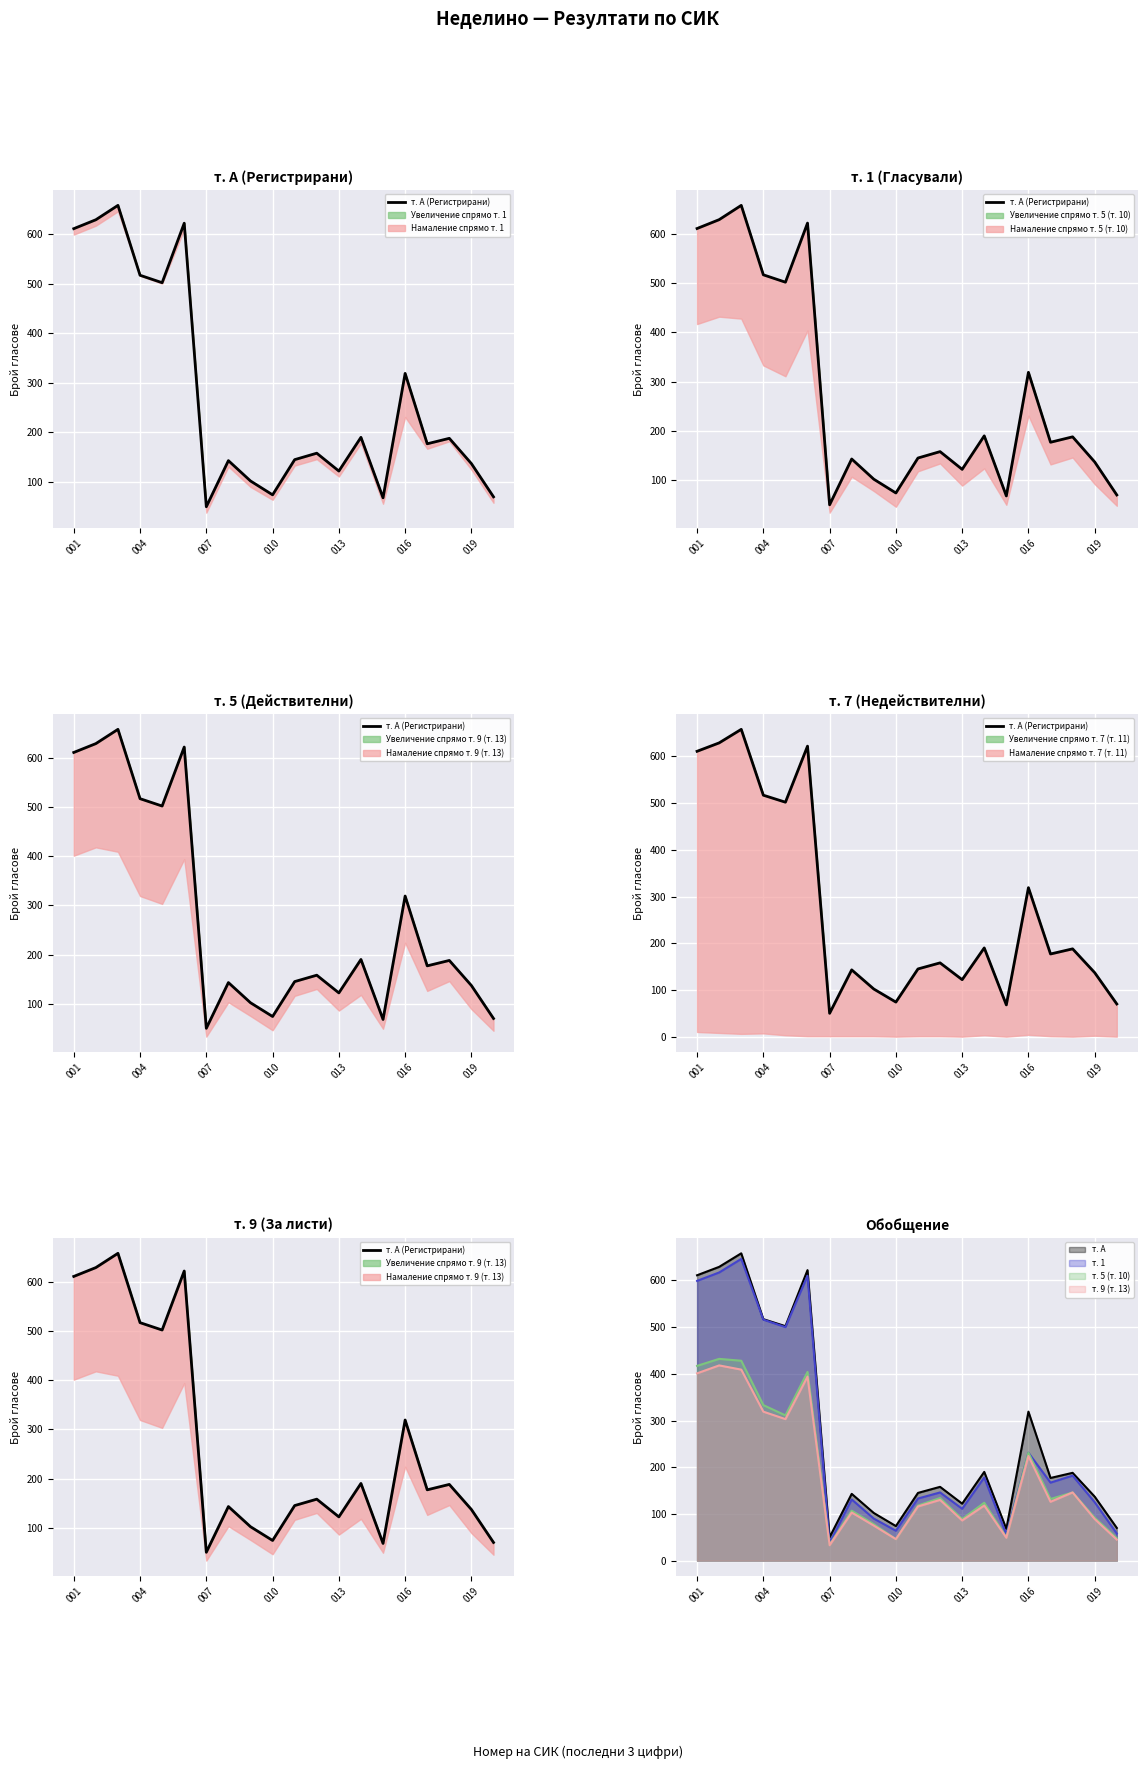

What is the highest value of the т. 1 series?

646